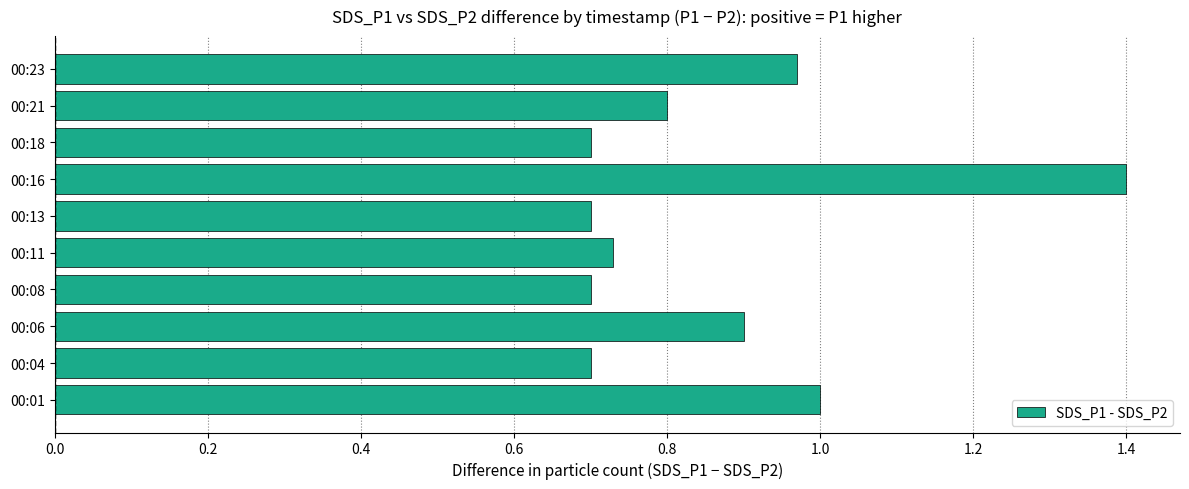

The value at 00:06 is 0.9. True or false?

True